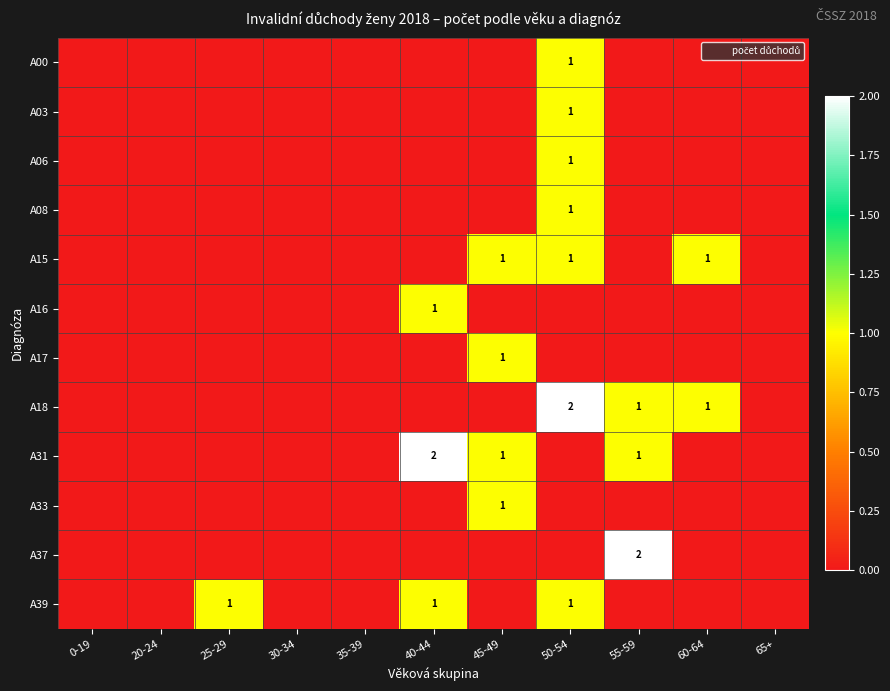

What is the maximum value for A00?

1